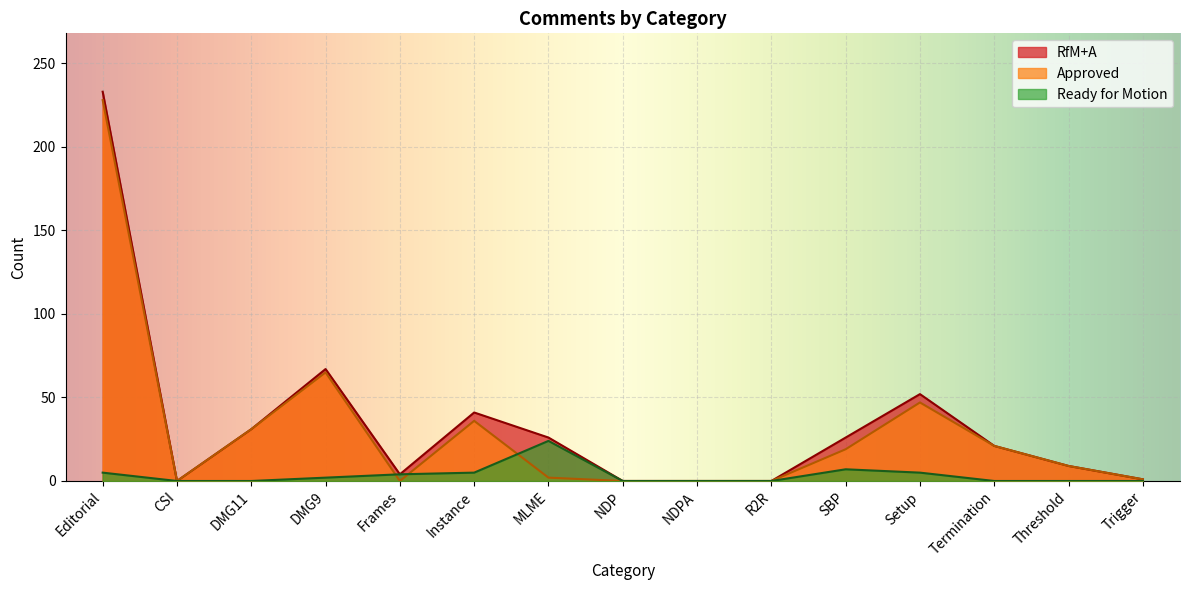

How many interior local peaks does the Ready for Motion series have?

2